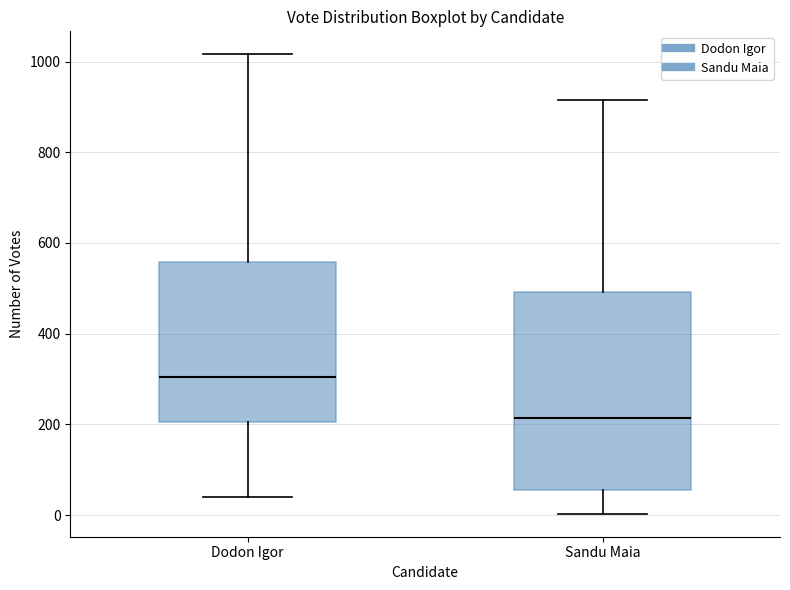

Reading left to right, read every box against the y-axis: the position of its median line, the range the box covers, and the ends of its whiskers. The values are not printed on the chart, so give them approximately, as read against the axis.

Dodon Igor: median 300, box 200 to 560, whiskers 40 to 1020
Sandu Maia: median 220, box 60 to 500, whiskers 0 to 920